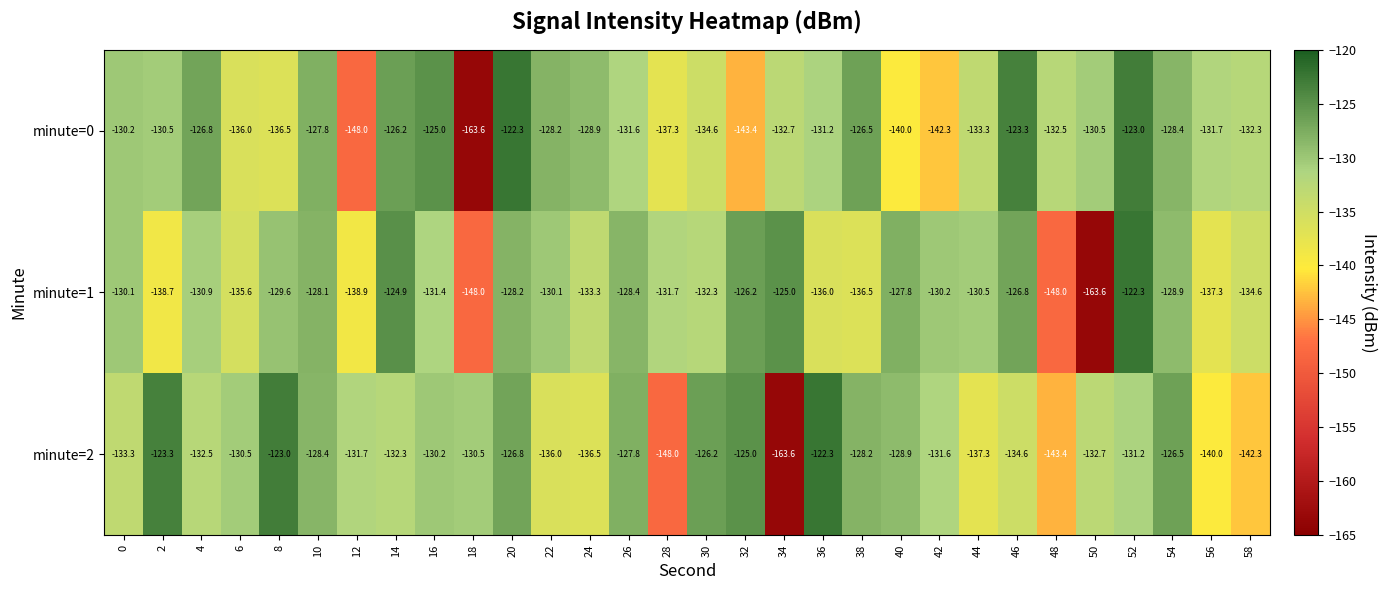

The minute=0 series shows -80.8 at 56. True or false?

False